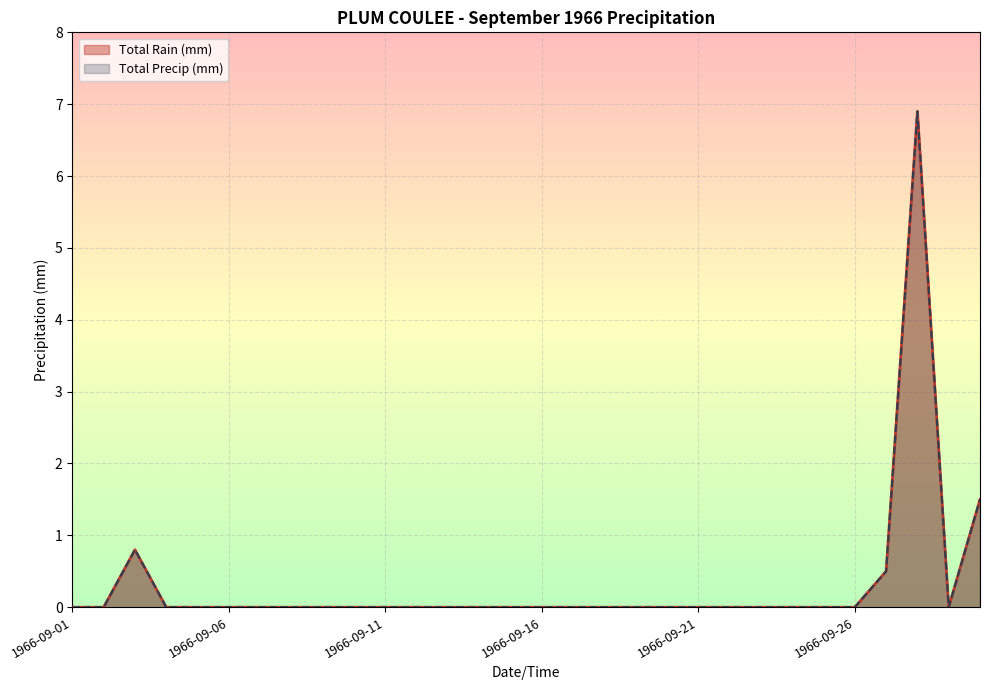

Which category has the lowest value across all series?

1966-09-01